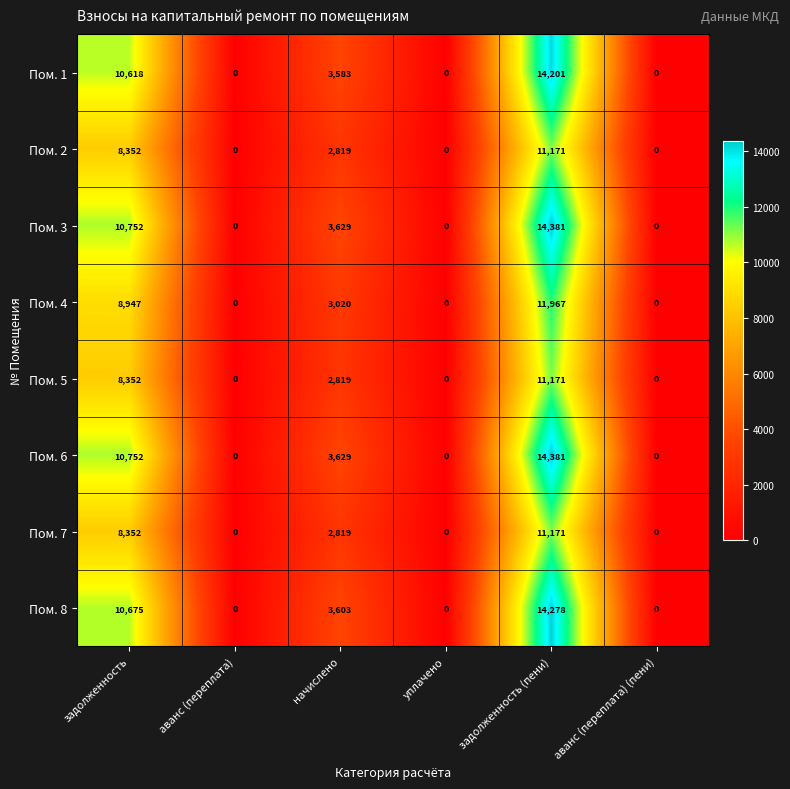

What is the average value of the Пом. 7 series?

3724